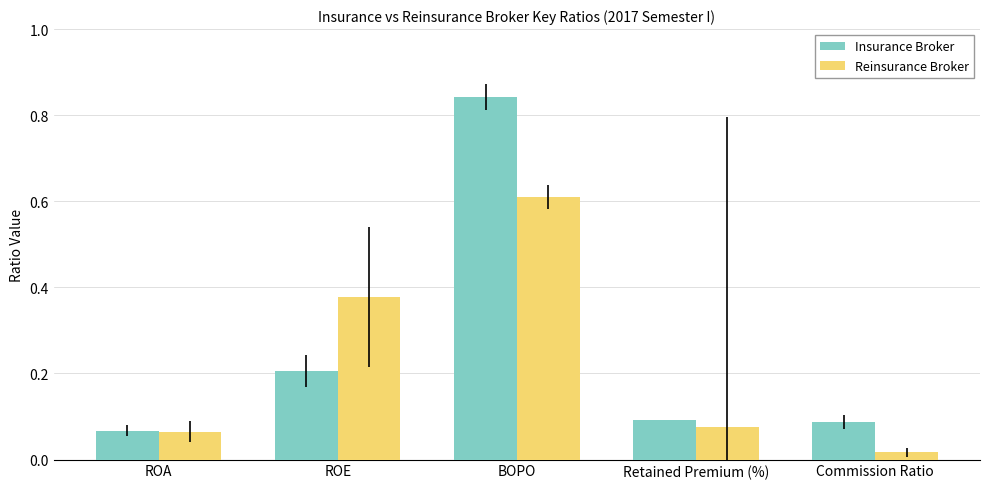

What is the difference between the Reinsurance Broker values at ROE and ROA?

0.3